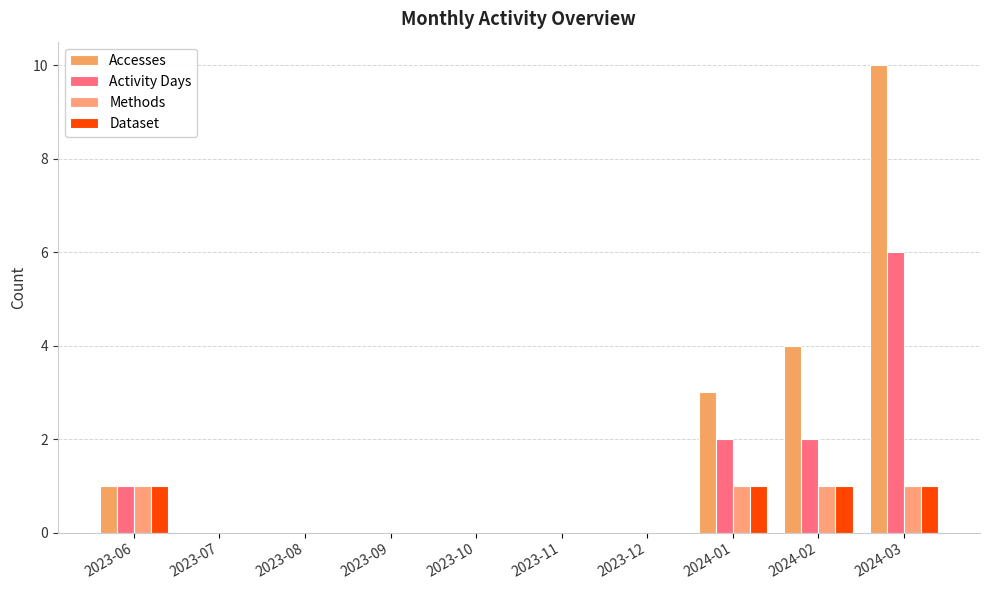

At which label is Activity Days closest to 3?

2024-01